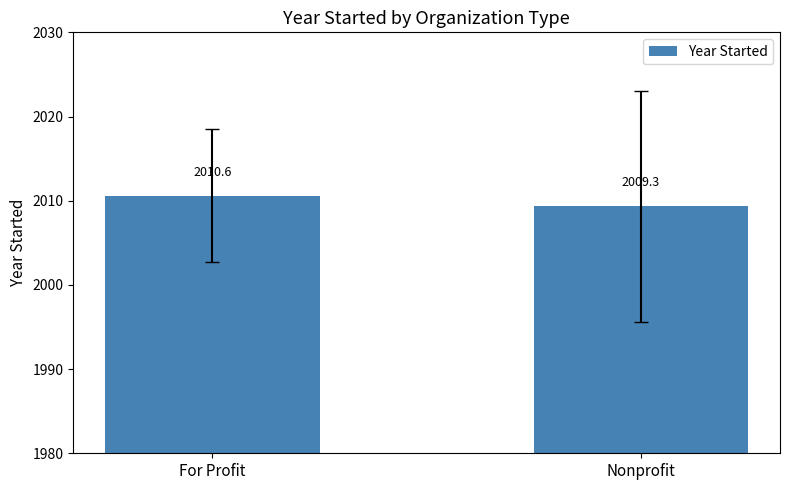

What is the average value?

2010.0